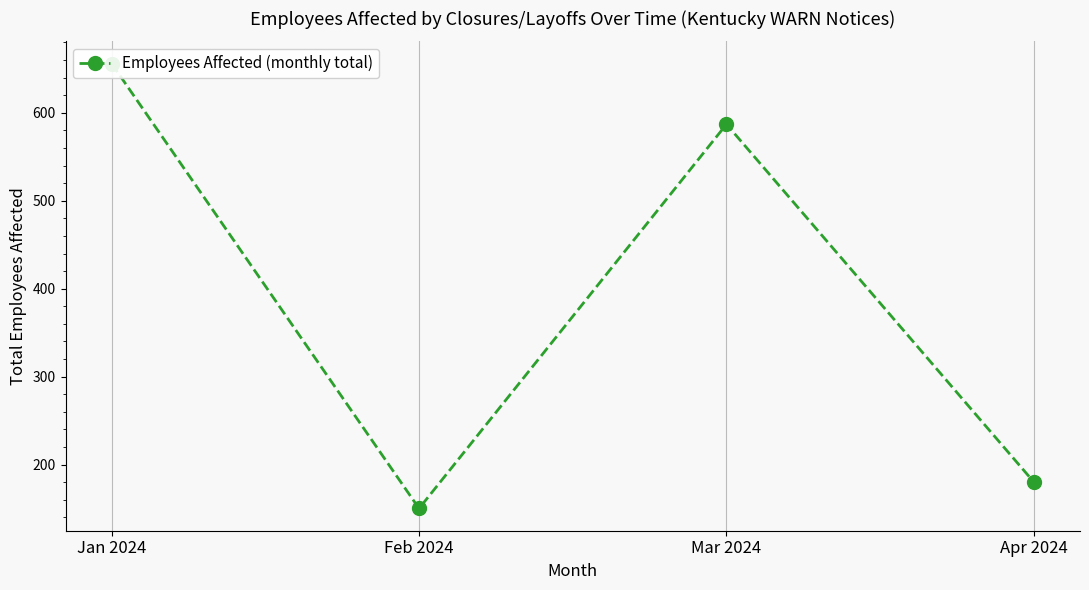

Reading right to left, transcribe all the data shown in this chart.

Apr 2024=180	Mar 2024=587	Feb 2024=150	Jan 2024=656